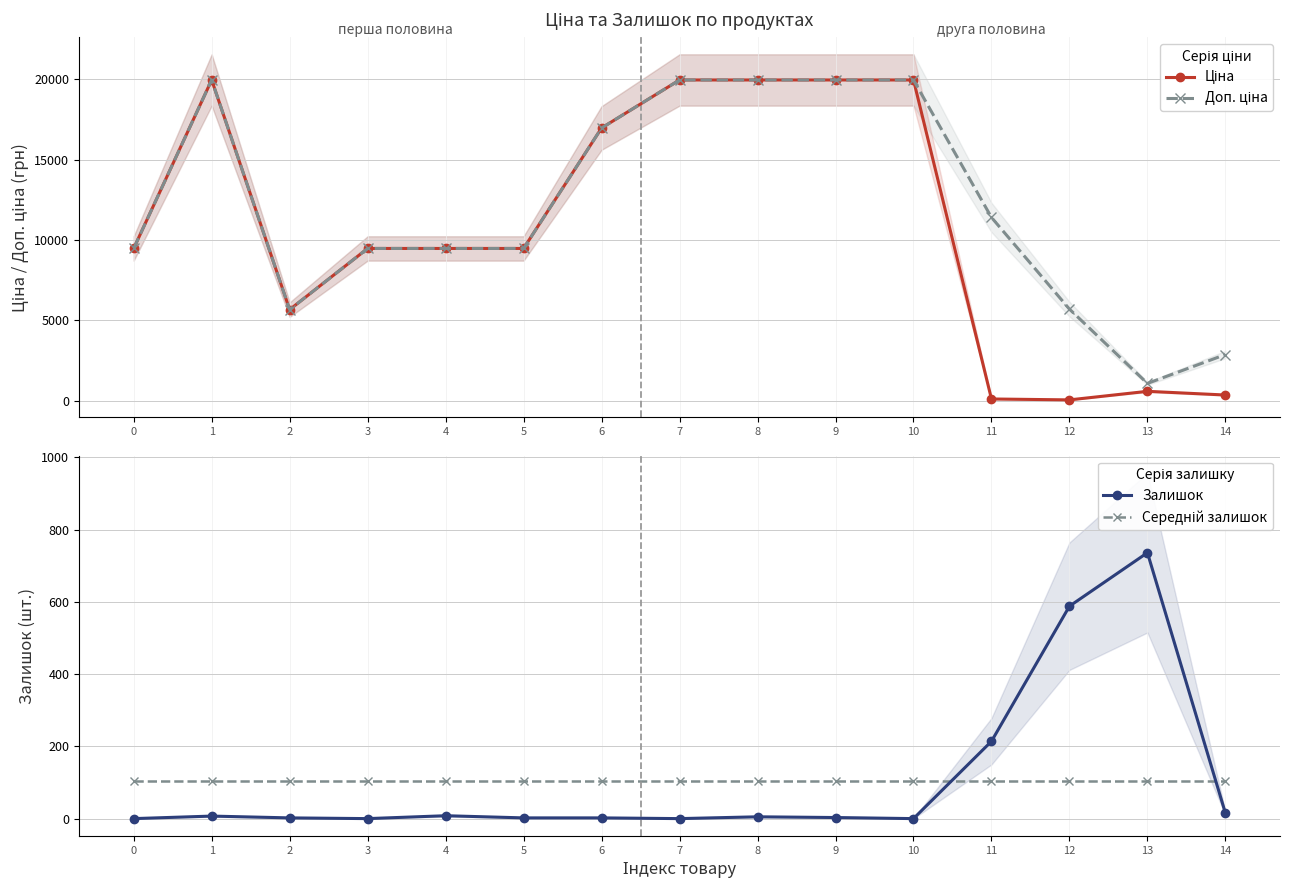

What is the sum of the Доп. ціна values at 7 and 4?

29444.2